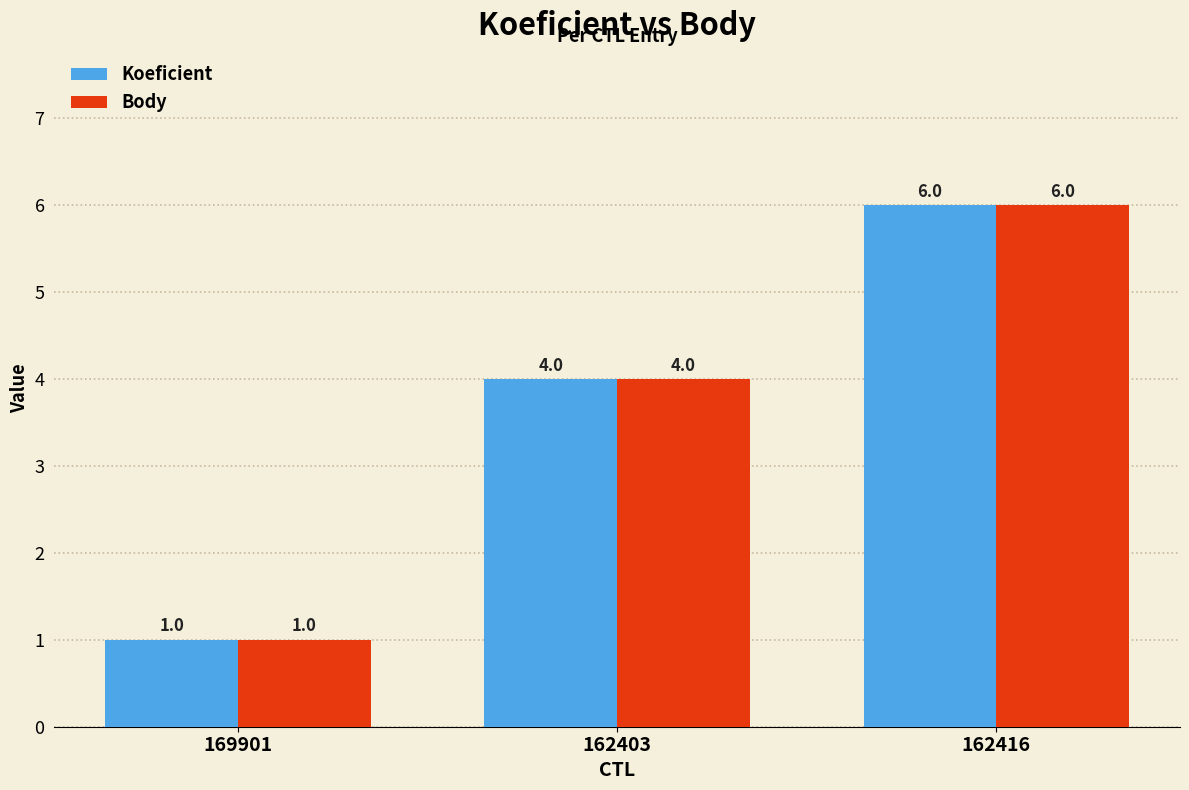

How many data points does each series have?

3